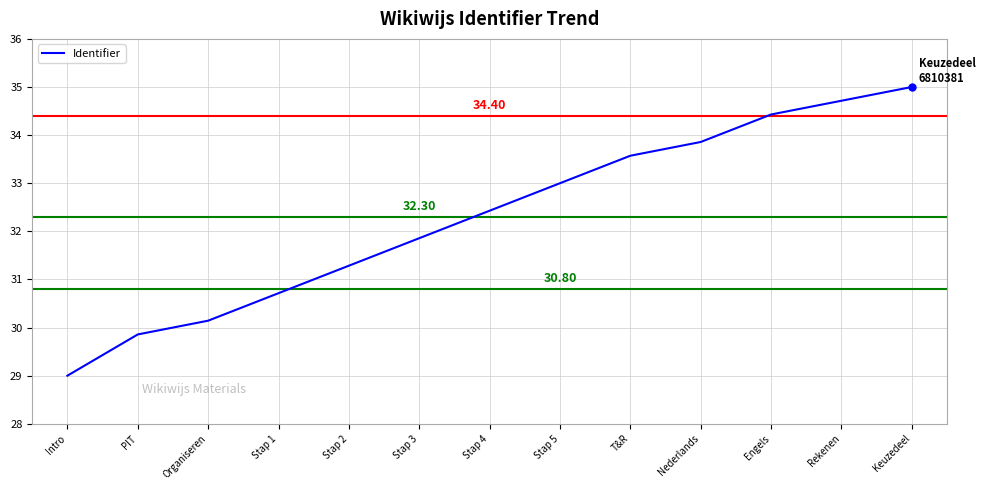

The value at Intro is 29.0. True or false?

True